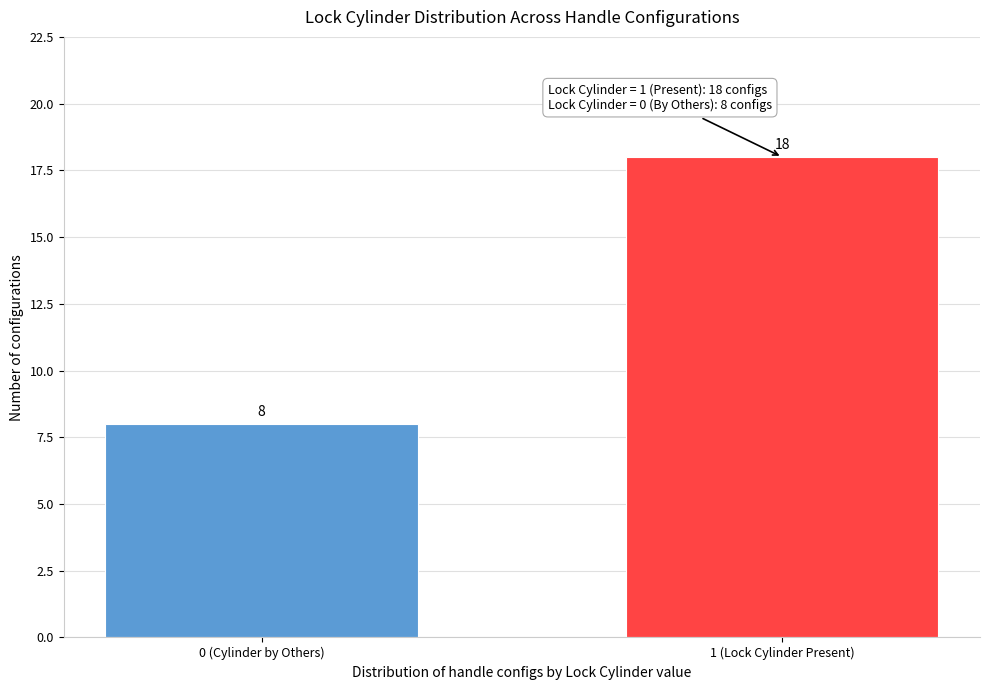

Reading left to right, transcribe all the data shown in this chart.

8	18